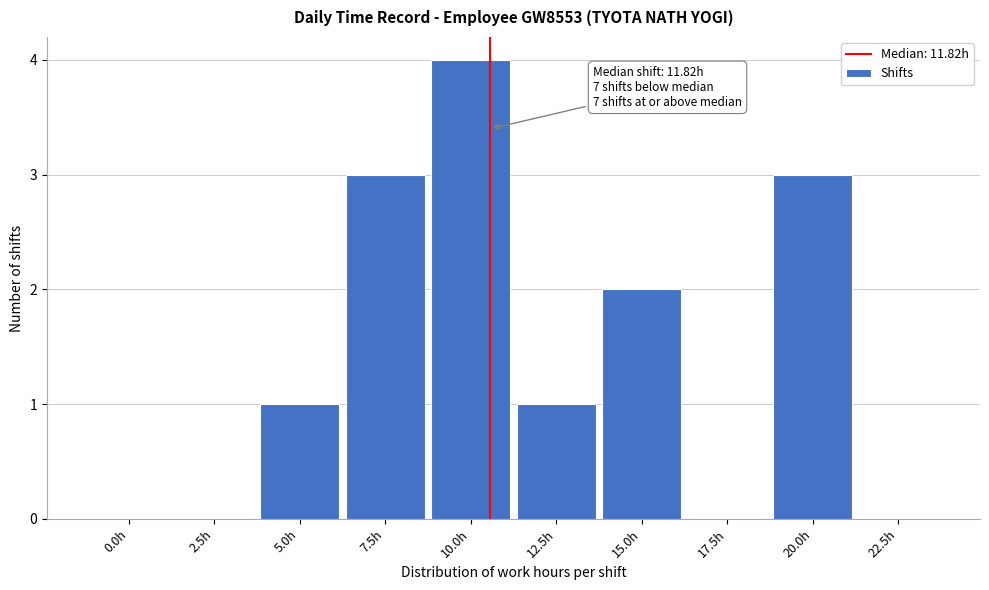

Reading left to right, transcribe all the data shown in this chart.

0.0h=0	2.5h=0	5.0h=1	7.5h=3	10.0h=4	12.5h=1	15.0h=2	17.5h=0	20.0h=3	22.5h=0